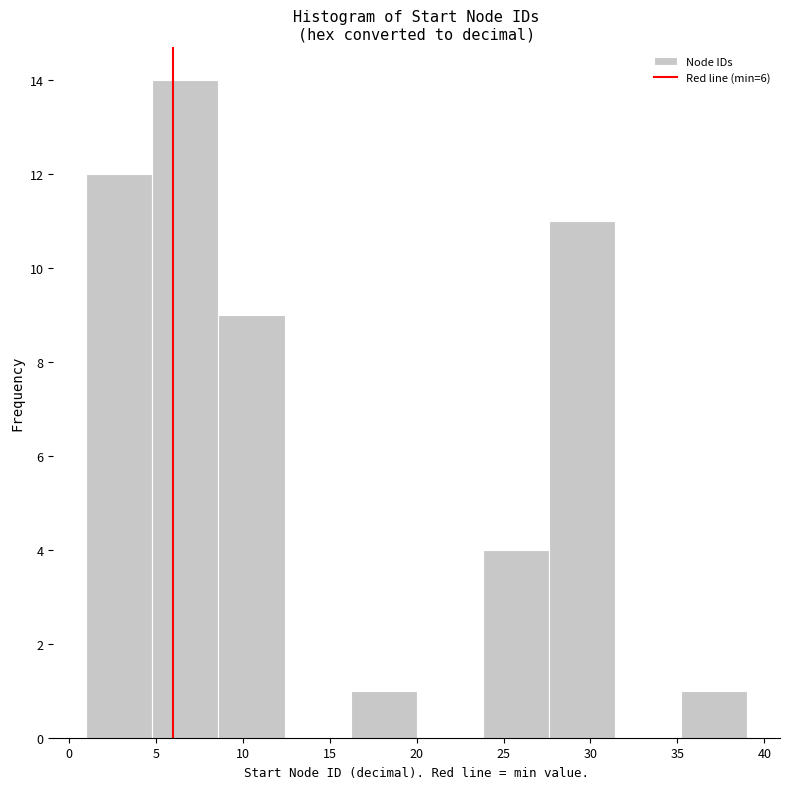

What is the height of the bar covering 35.2 to 39.0 on the x-axis? Neither the bar edges nor the heights are printed on the chart, so give them approximately, as read against the axes.

1